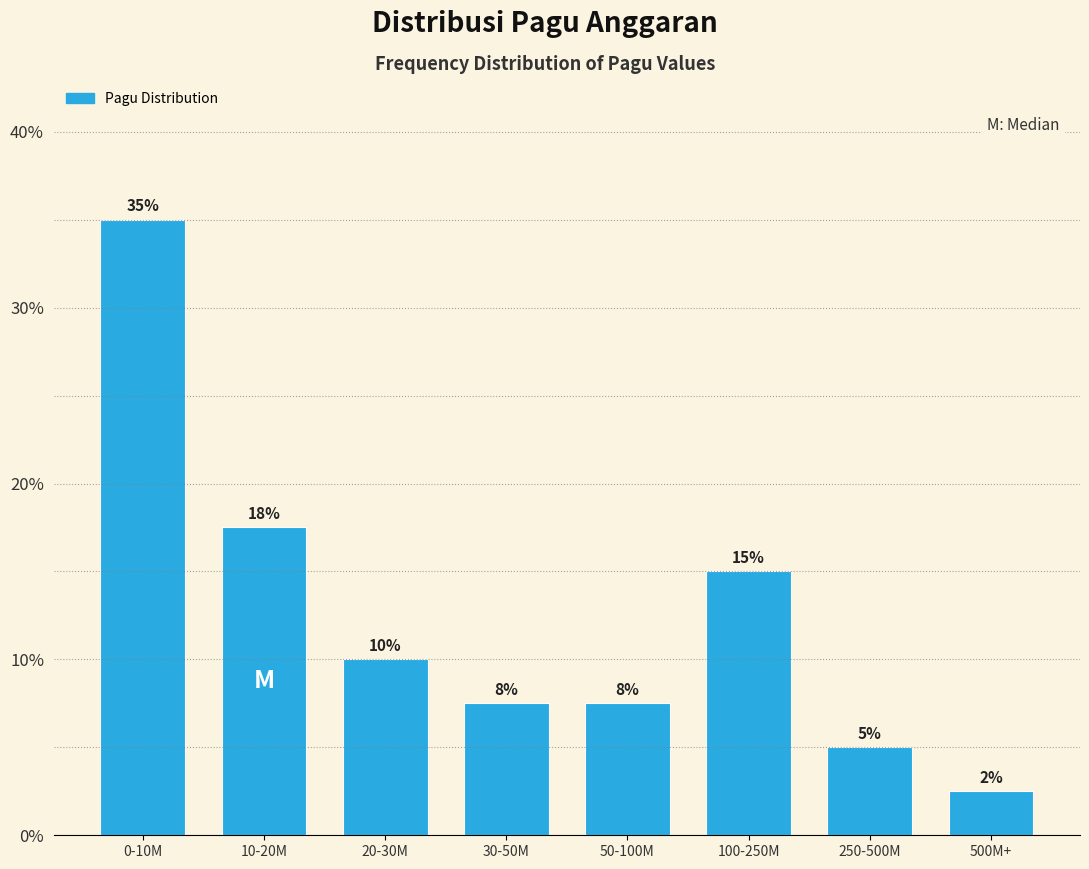

What is the maximum value shown in the chart?

35.0